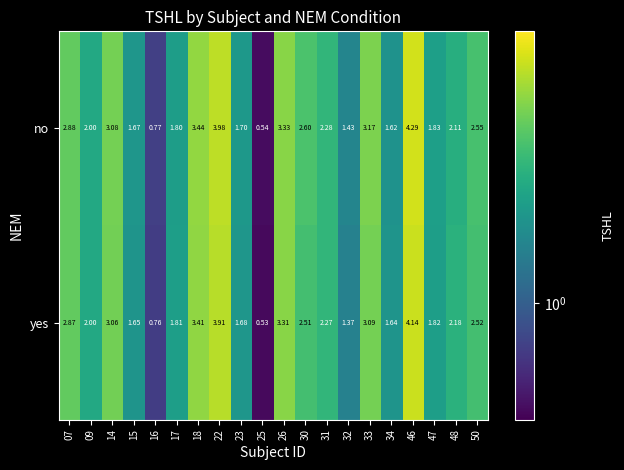

Between 17 and 46, which series saw the biggest shift?

no